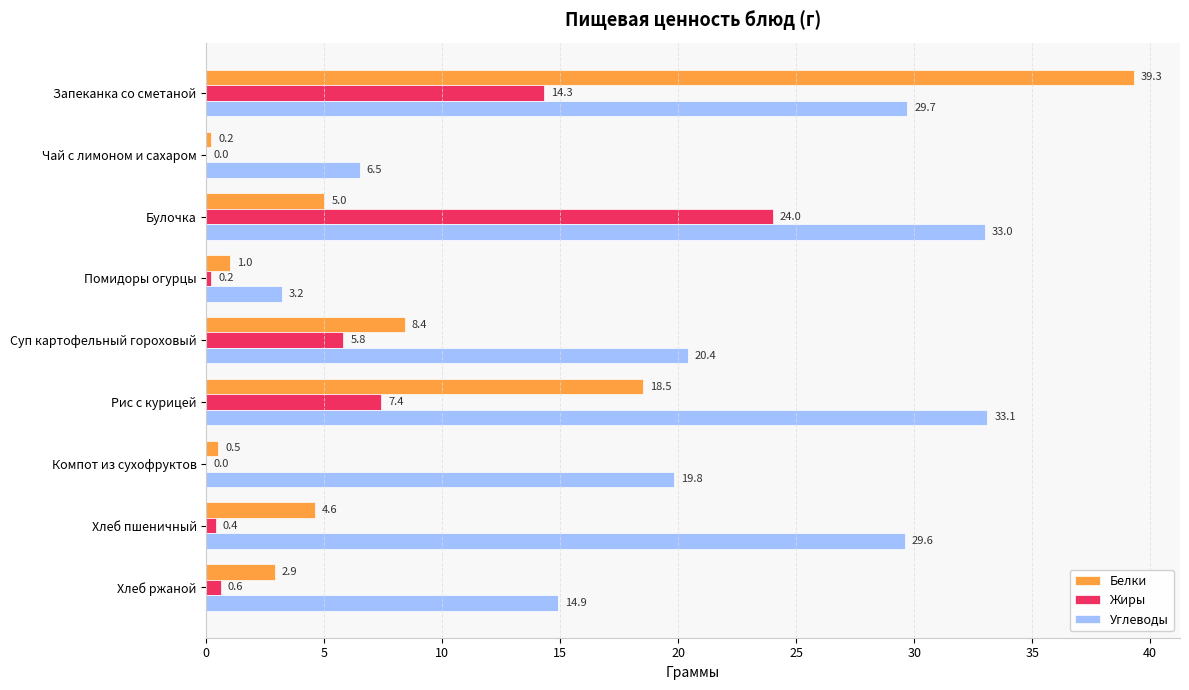

Between Запеканка со сметаной and Суп картофельный гороховый, which series saw the biggest shift?

Белки